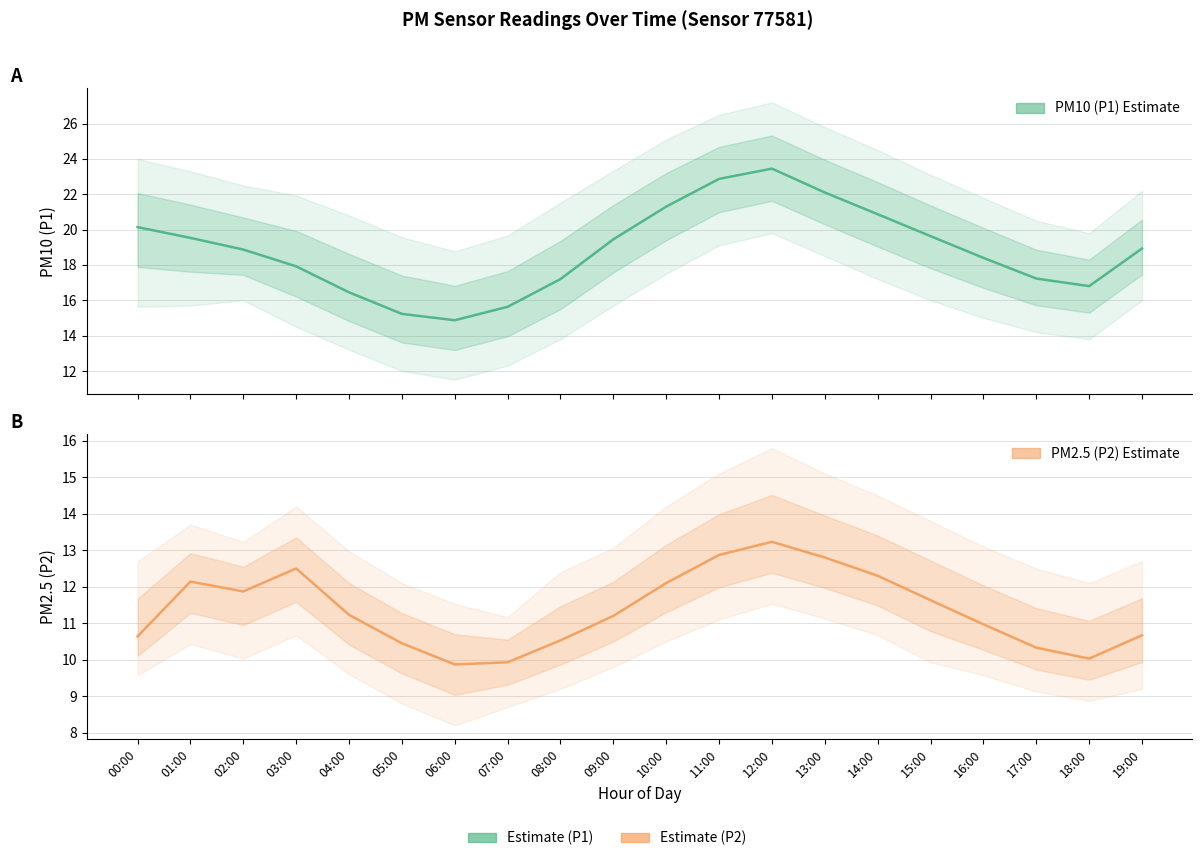

What is the difference between the maximum and minimum values in the P1_upper series?

8.4